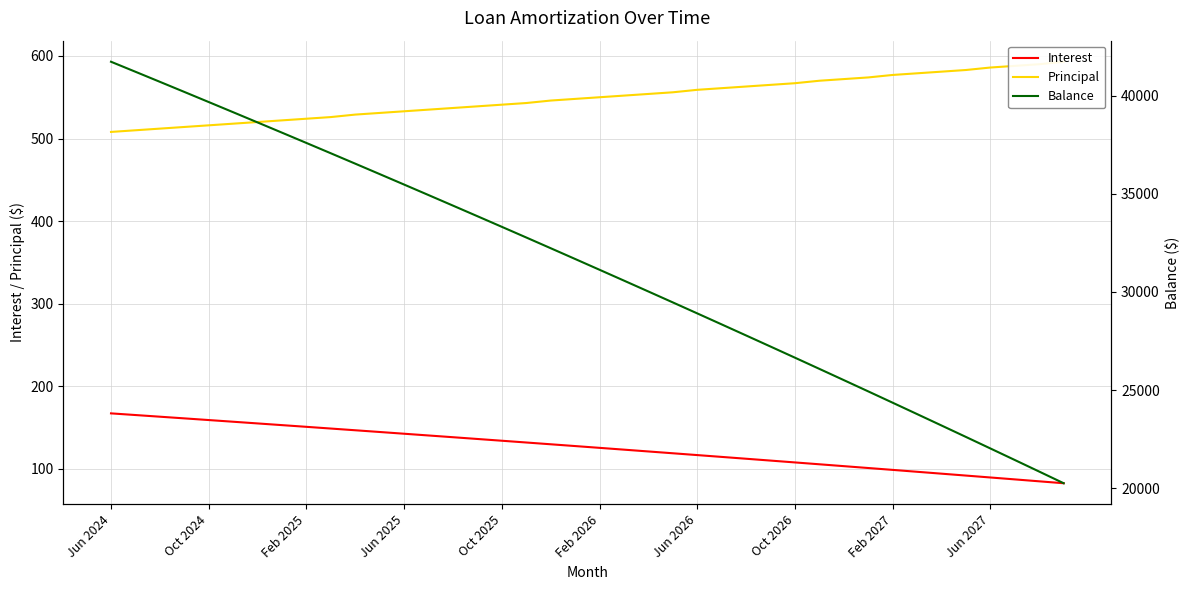

What is the maximum value for Interest?

167.2